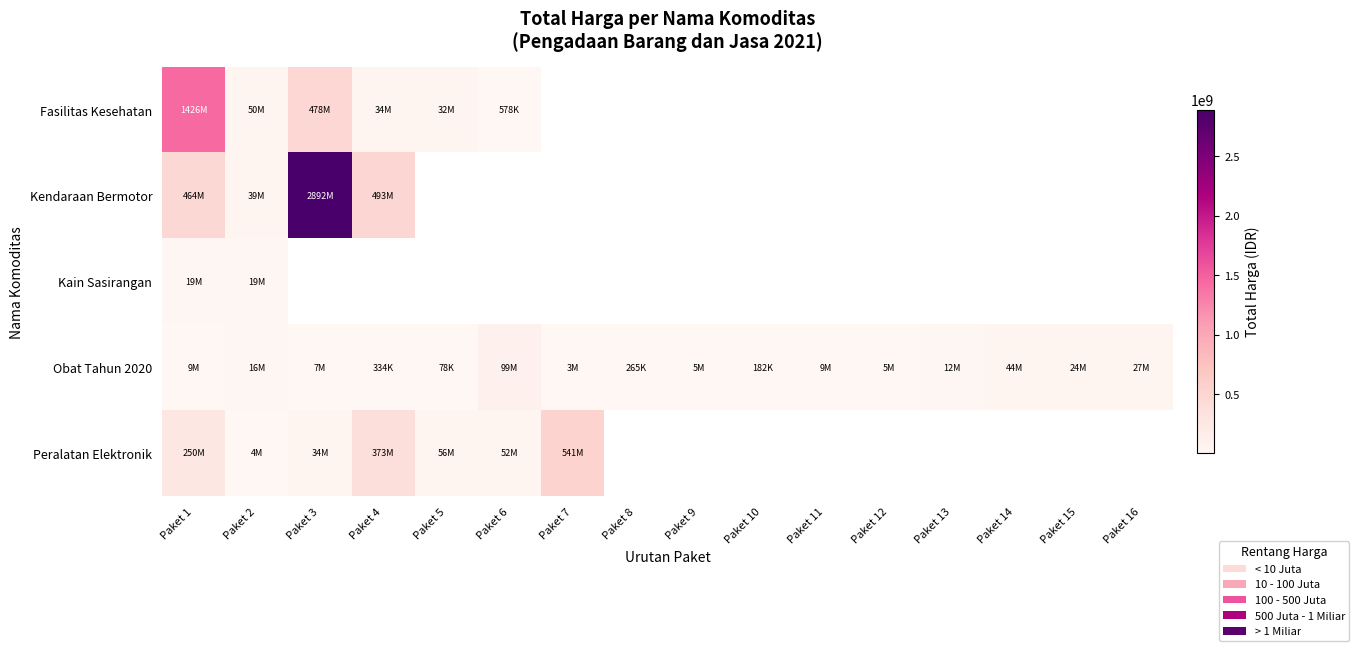

The Obat Tahun 2020 series shows 15513960.0 at Paket 2. True or false?

True